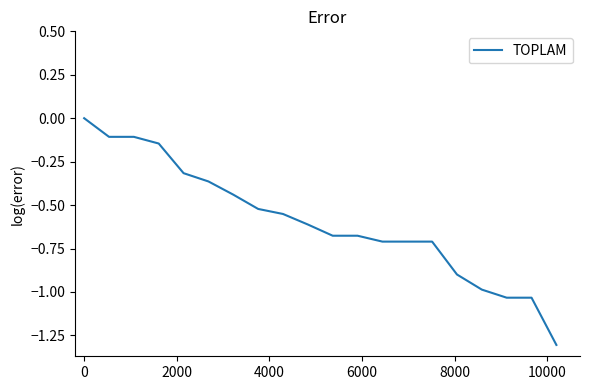

What is the smallest value displayed?

-1.3